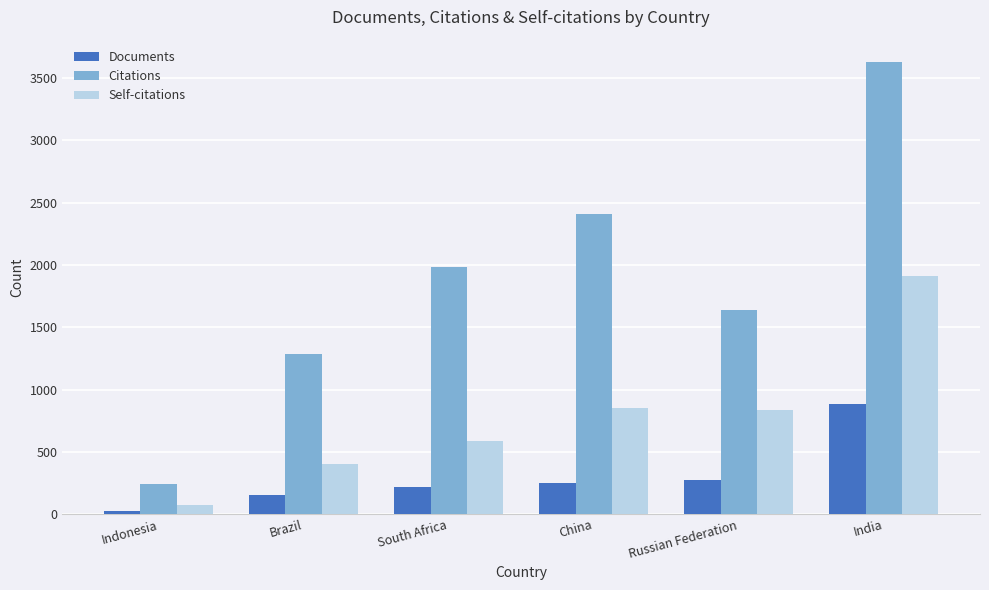

What is the total value across all series at Indonesia?

347